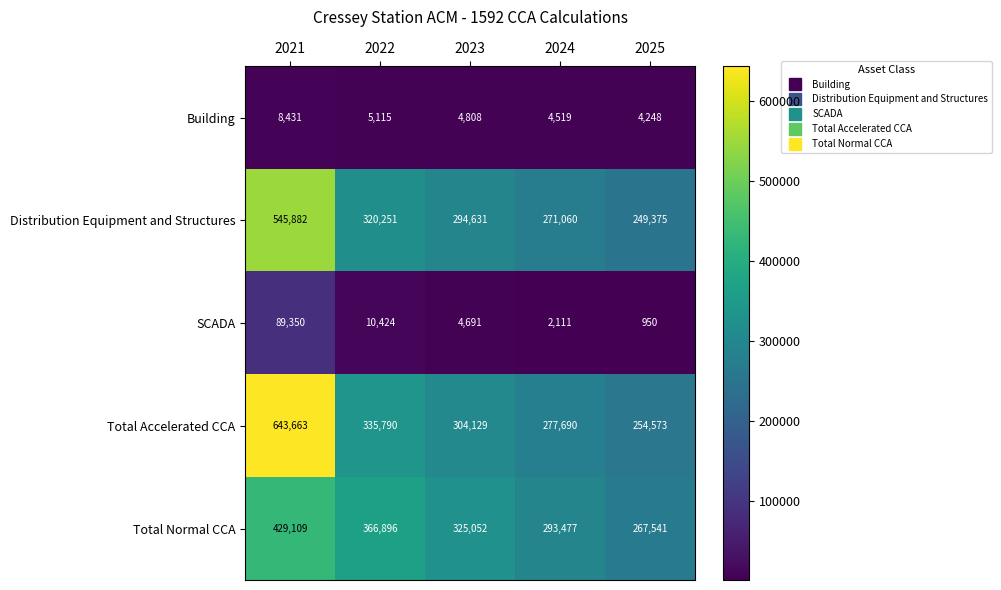

Rank the series by their maximum value, from highest to lowest.

Total Accelerated CCA, Distribution Equipment and Structures, Total Normal CCA, SCADA, Building